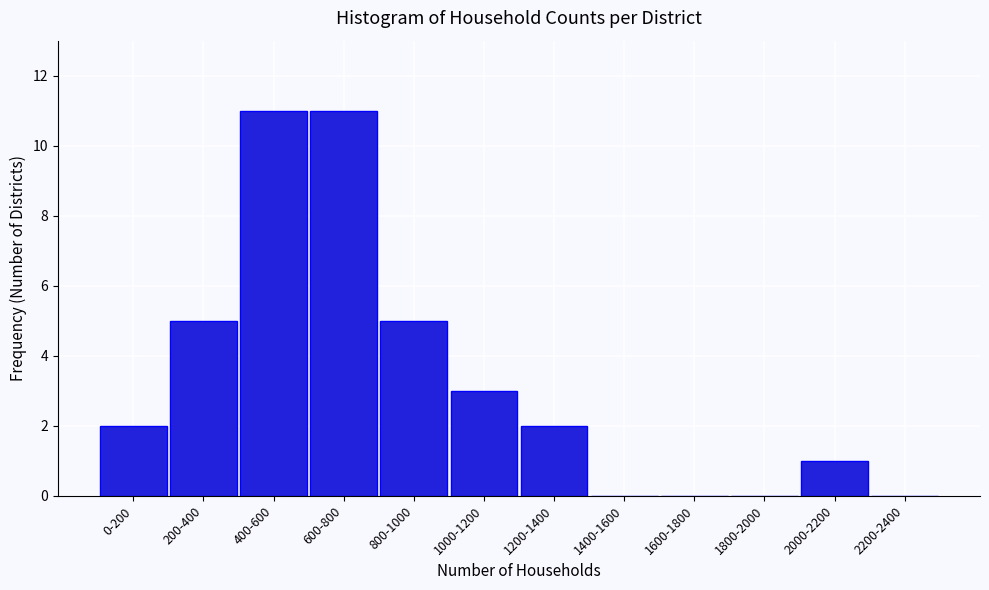

Reading left to right, what are all the values shown in this chart?

0-200=2	200-400=5	400-600=11	600-800=11	800-1000=5	1000-1200=3	1200-1400=2	1400-1600=0	1600-1800=0	1800-2000=0	2000-2200=1	2200-2400=0